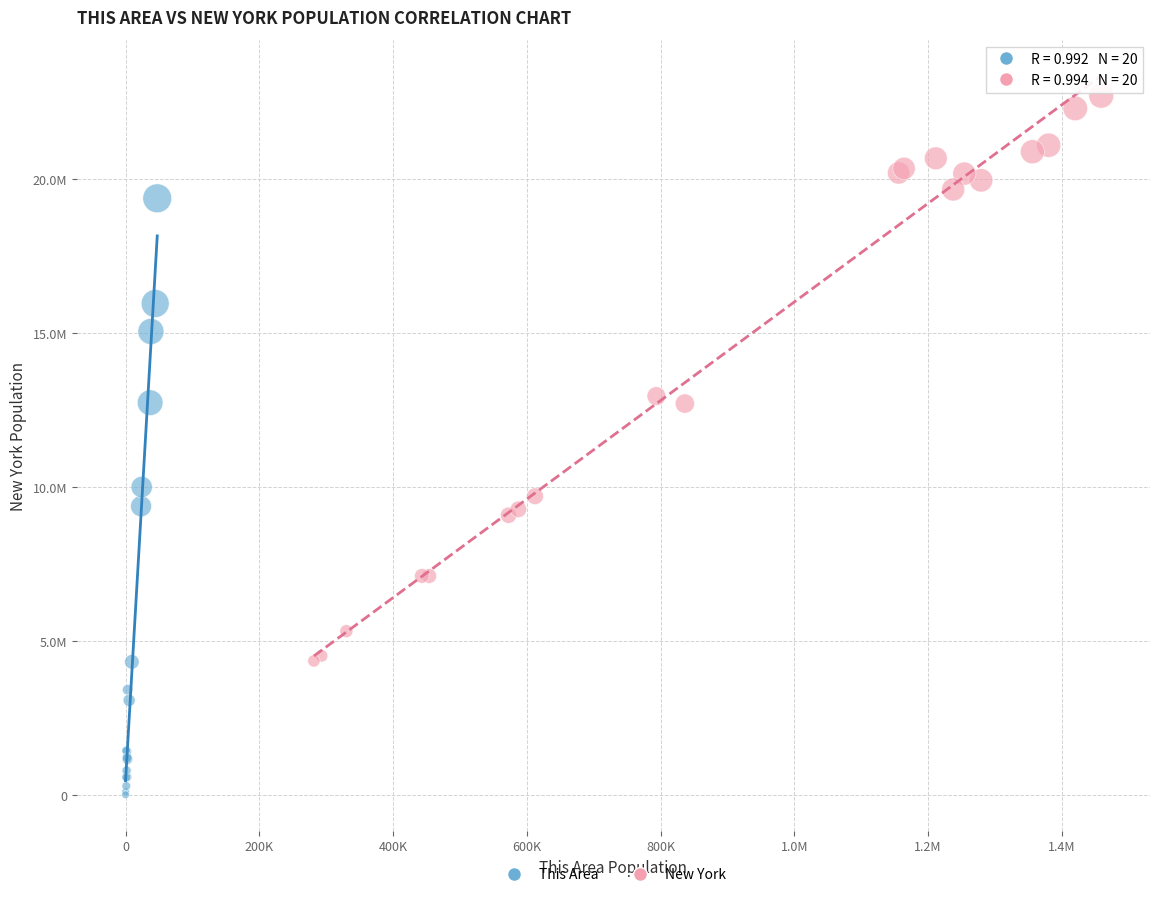

Which series reaches the maximum Y coordinate?

New York